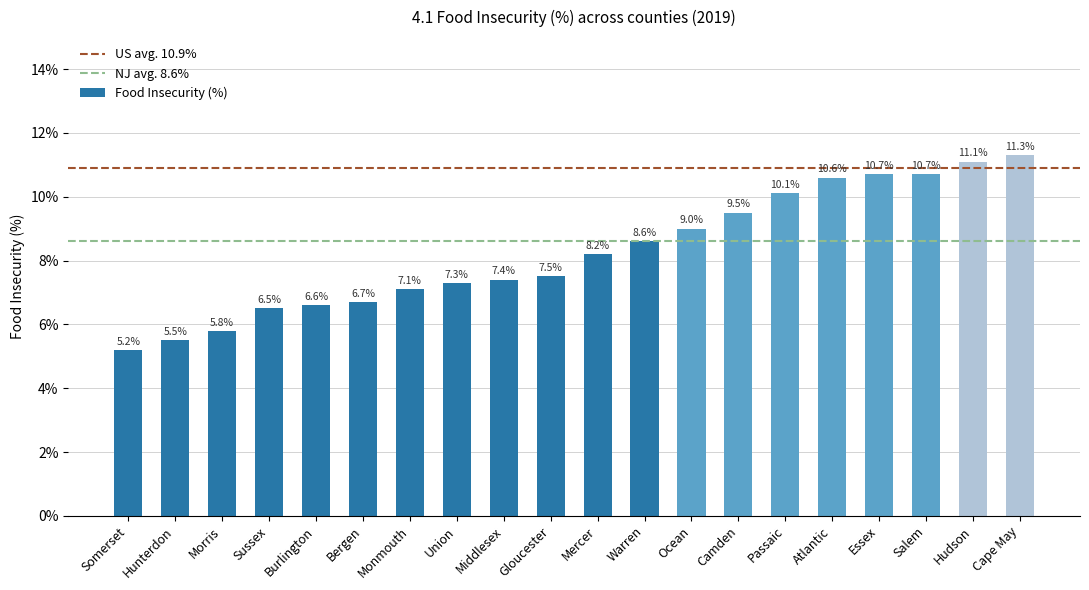

Does the chart contain any negative values?

No